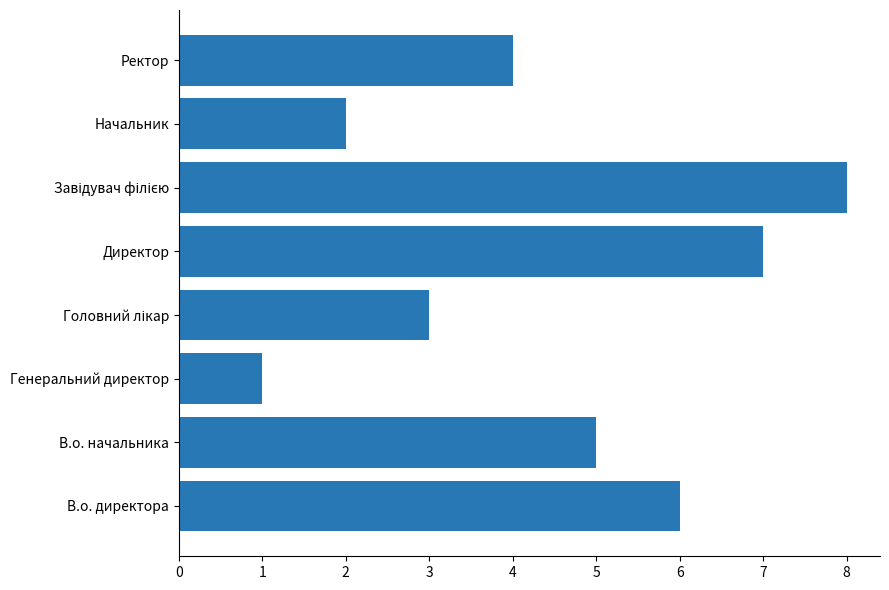

What is the difference between the maximum and minimum values?

7